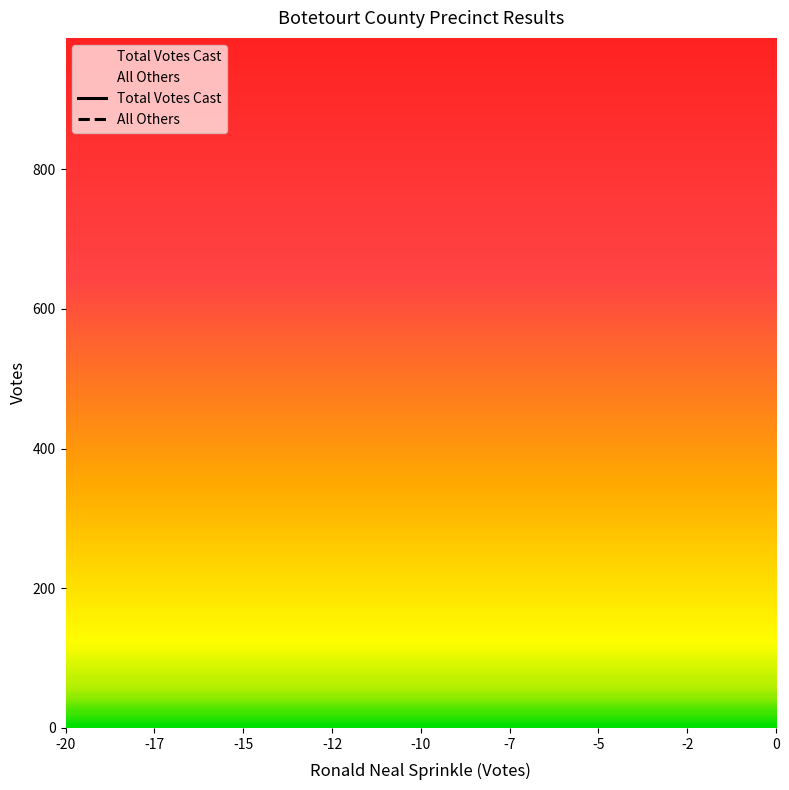

Which has a higher value, -2 or -5?

-2